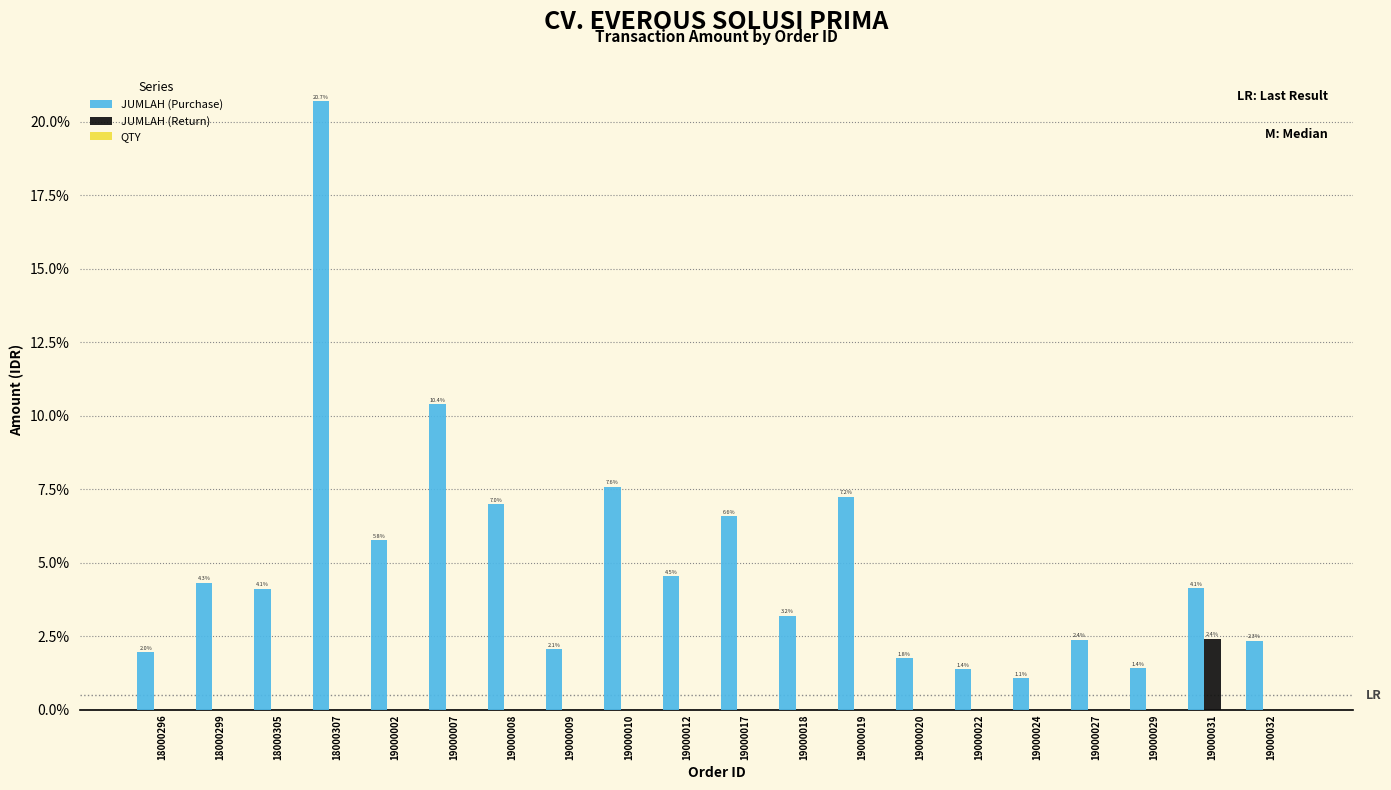

Which series has the widest spread of values?

JUMLAH (Purchase)